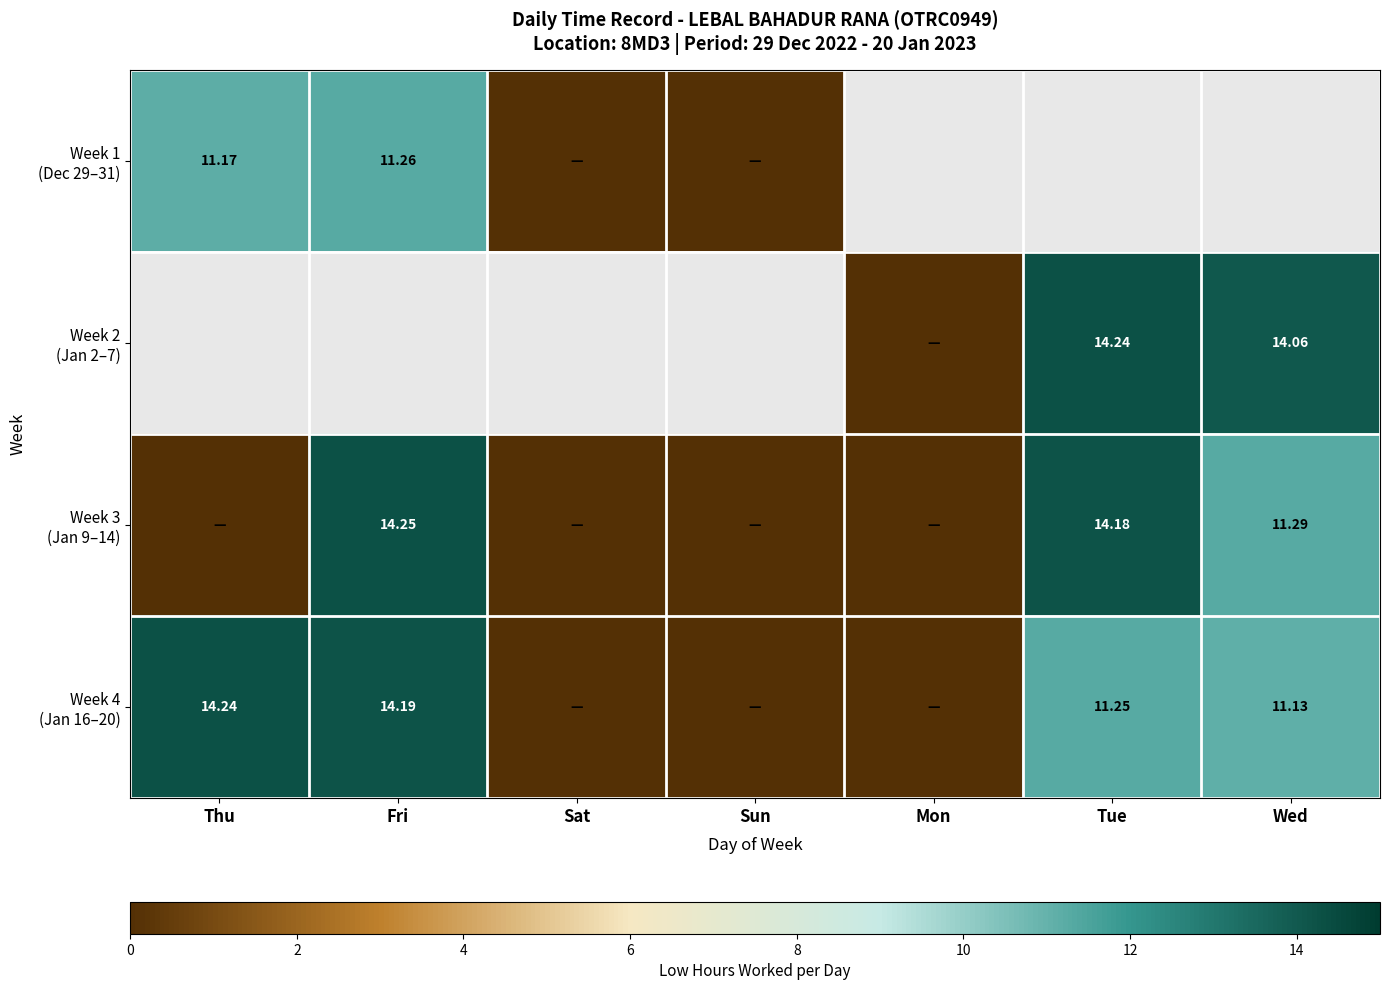

Rank the categories by Week 4 (Jan 16–20) value from highest to lowest.

Thu, Fri, Tue, Wed, Sat, Sun, Mon